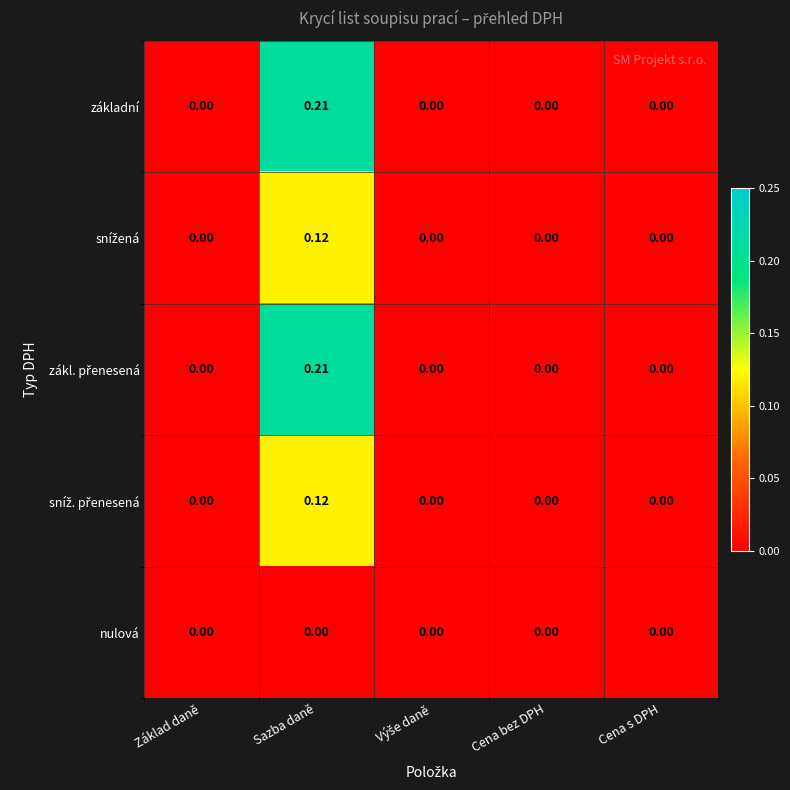

At which category is the sum across all series the highest?

Sazba daně